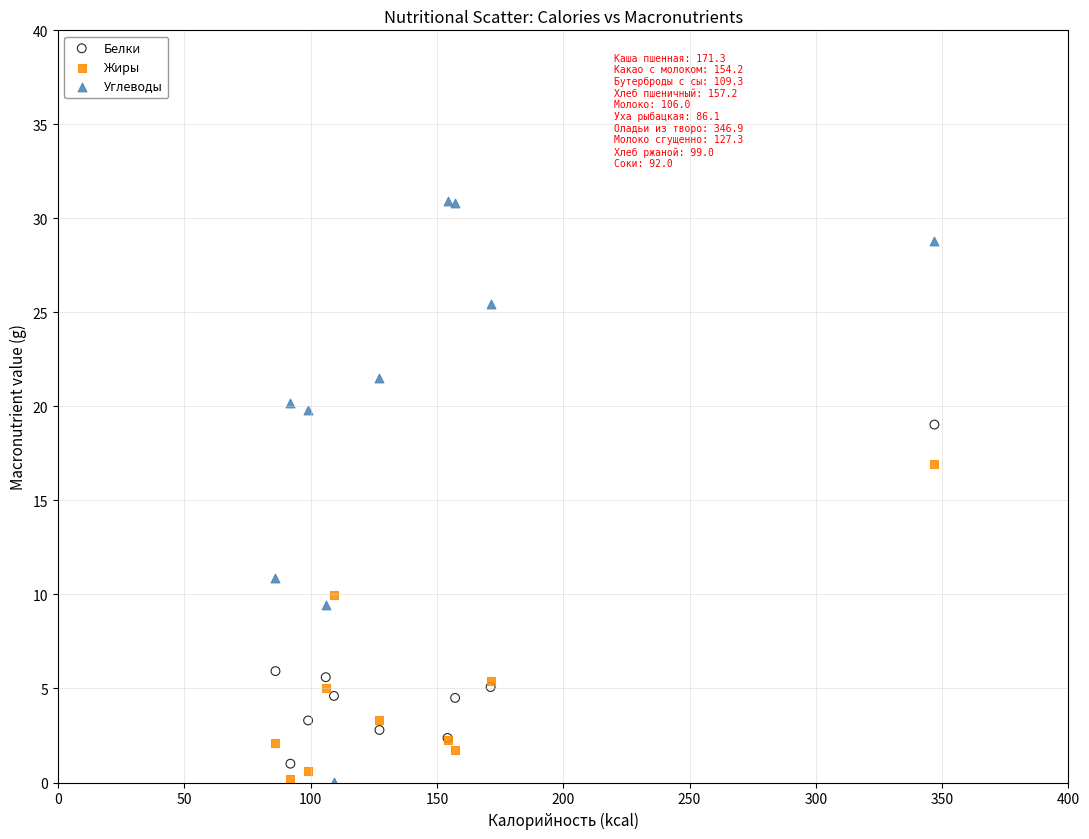

Which series contains the highest Y value?

Углеводы